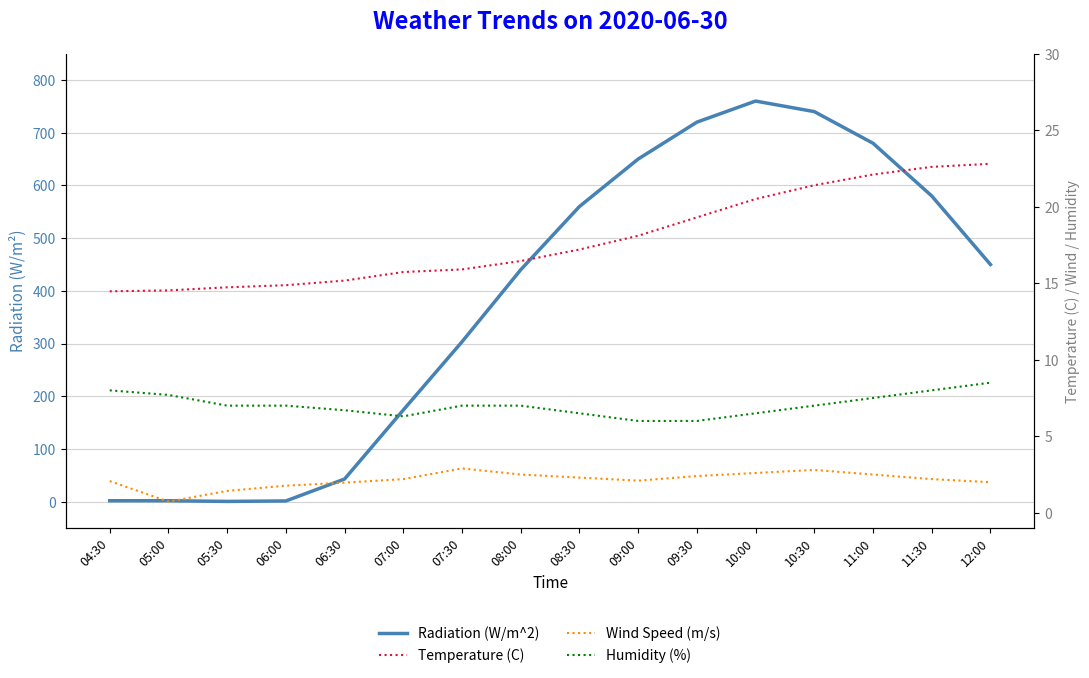

What is the label of the 16th point from the left?

12:00